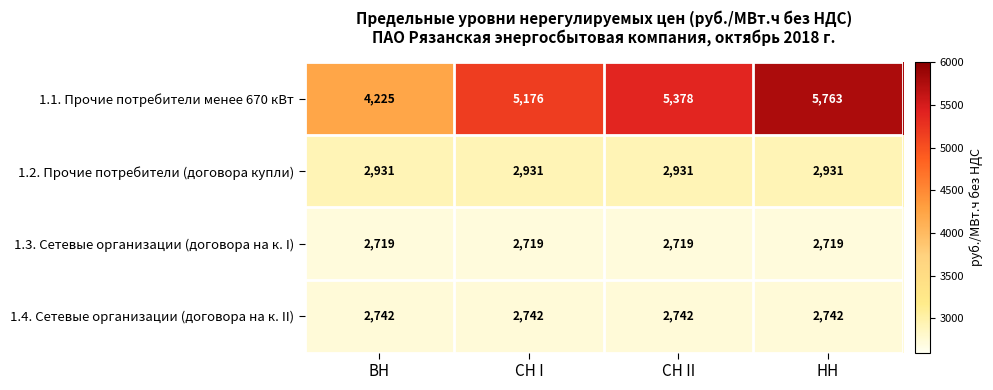

The value of 1.2. Прочие потребители (договора купли) at СН II is 4898. True or false?

False